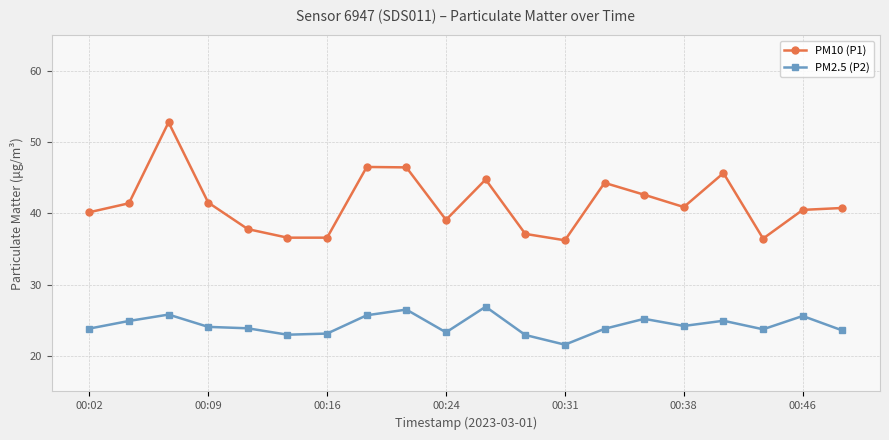

Which series has the largest total across all categories?

PM10 (P1)